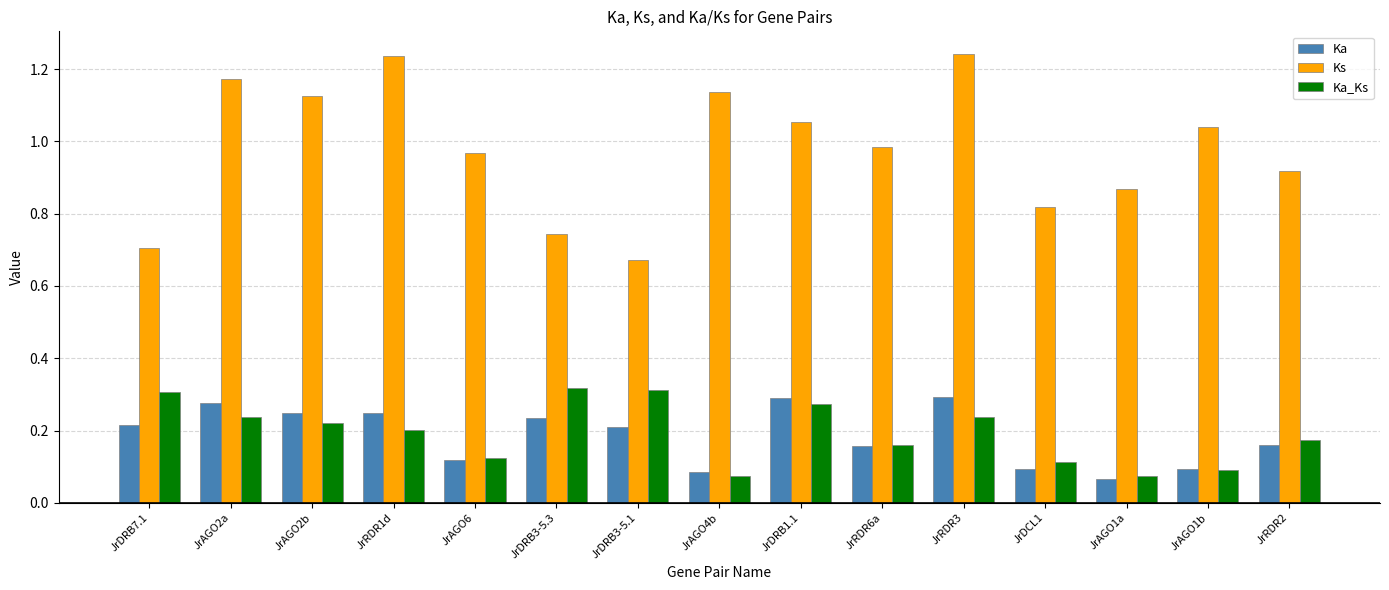

Which series has the largest range (max minus min)?

Ks